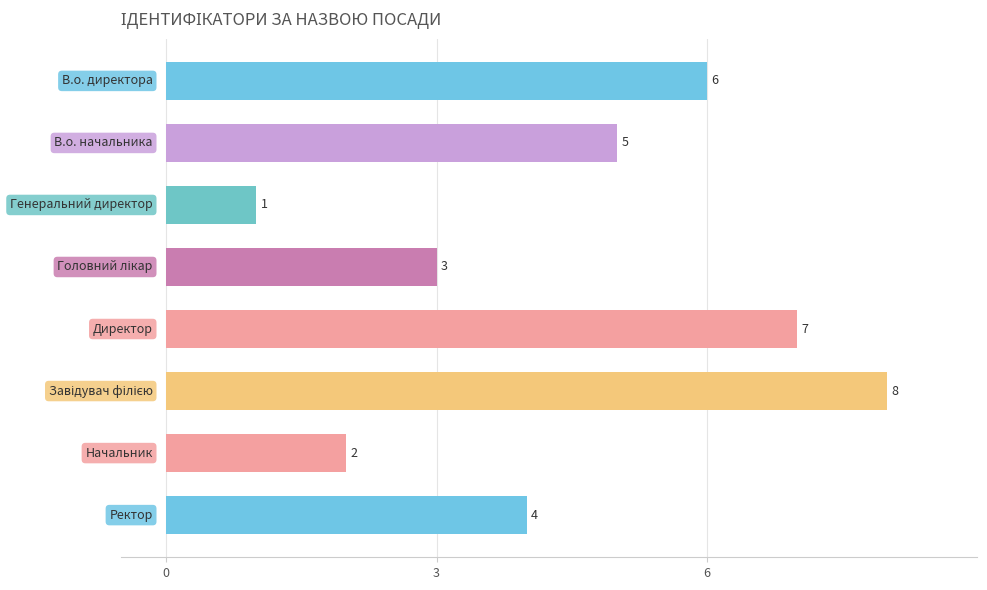

How many values are between 3 and 7?

5